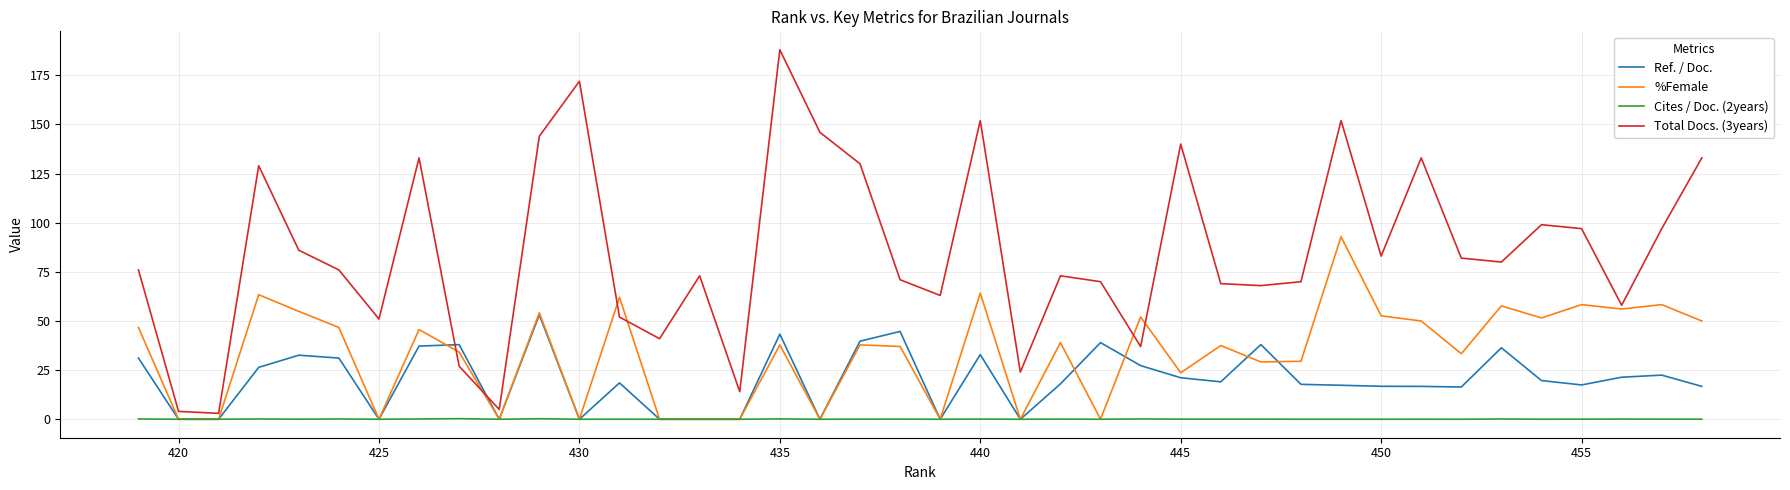

Which series has the largest total across all categories?

Total Docs. (3years)